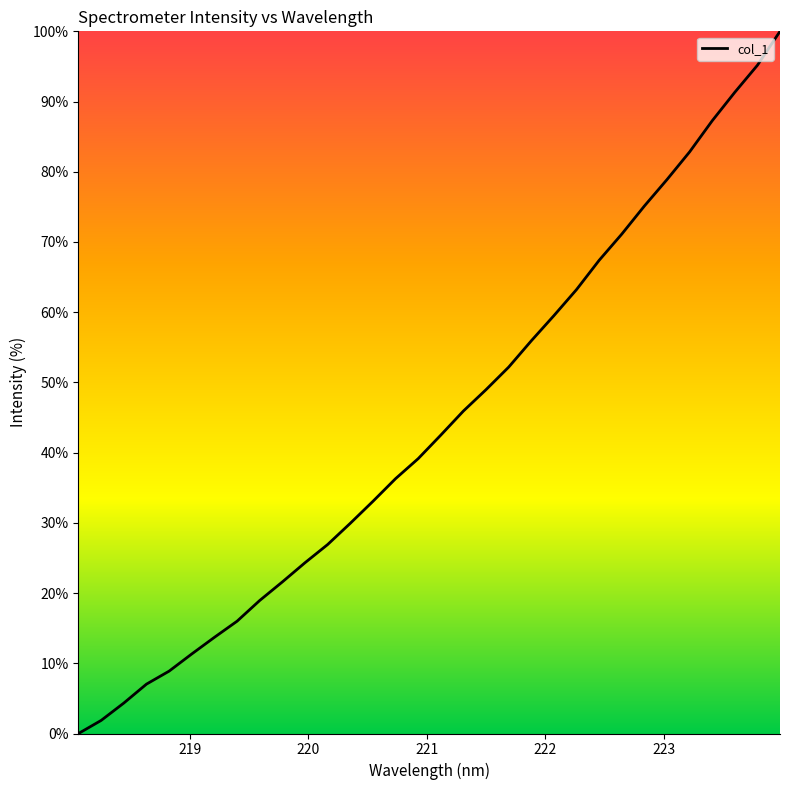

What is the difference between the maximum and minimum values?

100.0